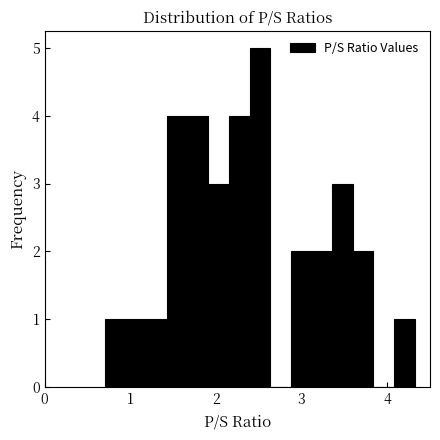

Read against the x-axis, roughly where is the centre of the tallest bar?

2.5